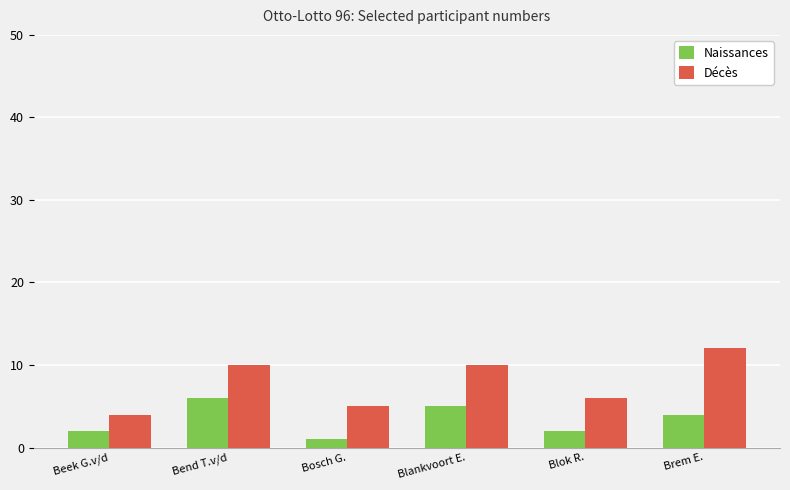

Reading right to left, list all the values displayed in this chart.

Naissances: 4	2	5	1	6	2
Décès: 12	6	10	5	10	4